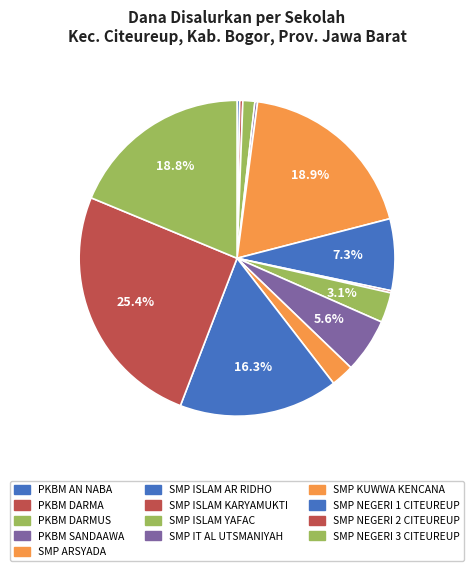

What is the ratio of the value at SMP ISLAM AR RIDHO to the value at SMP NEGERI 2 CITEUREUP?

0.3